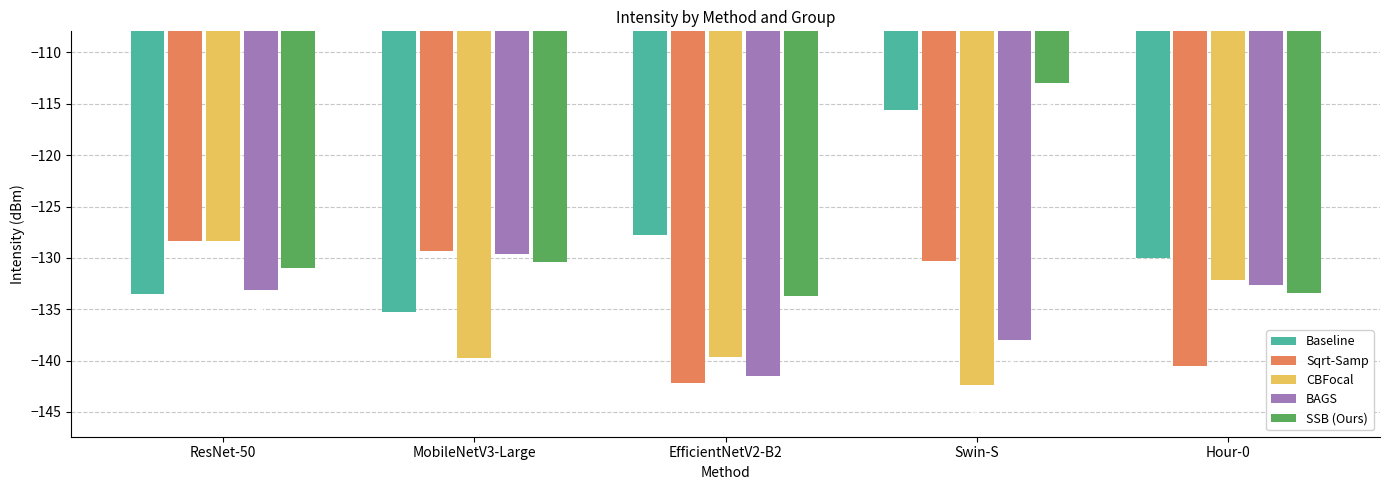

What is the approximate value of BAGS at MobileNetV3-Large?

-129.6